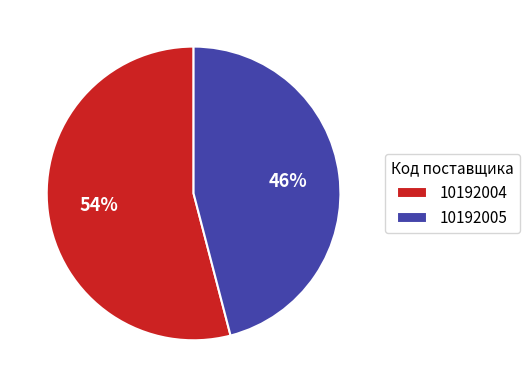

To the nearest percent, what portion does 10192004 represent?

54%